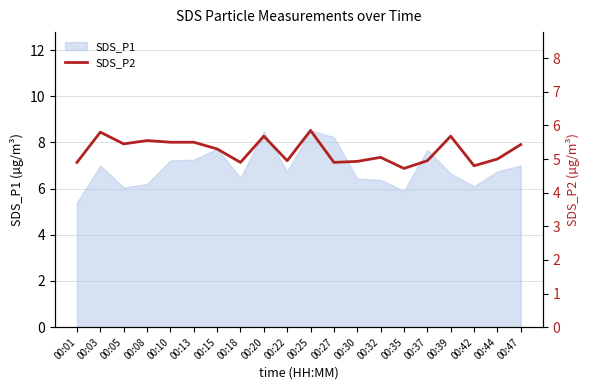

True or false: SDS_P1 has a value of 6.8 at 00:44.

True